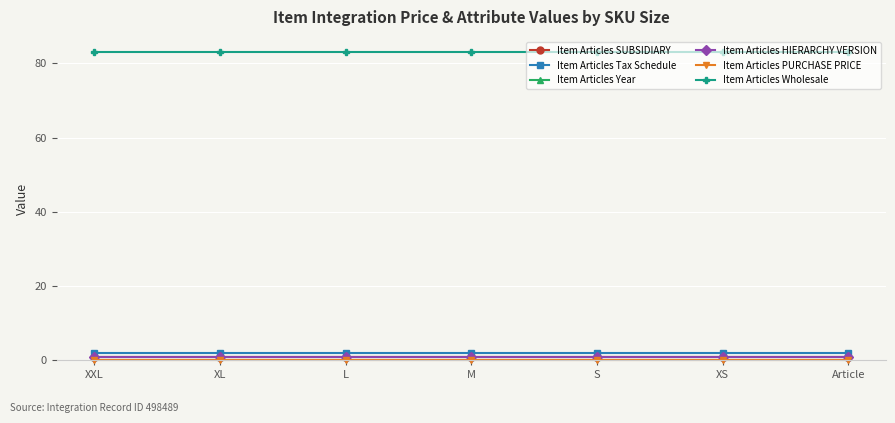

Between L and XS, which is larger?

L